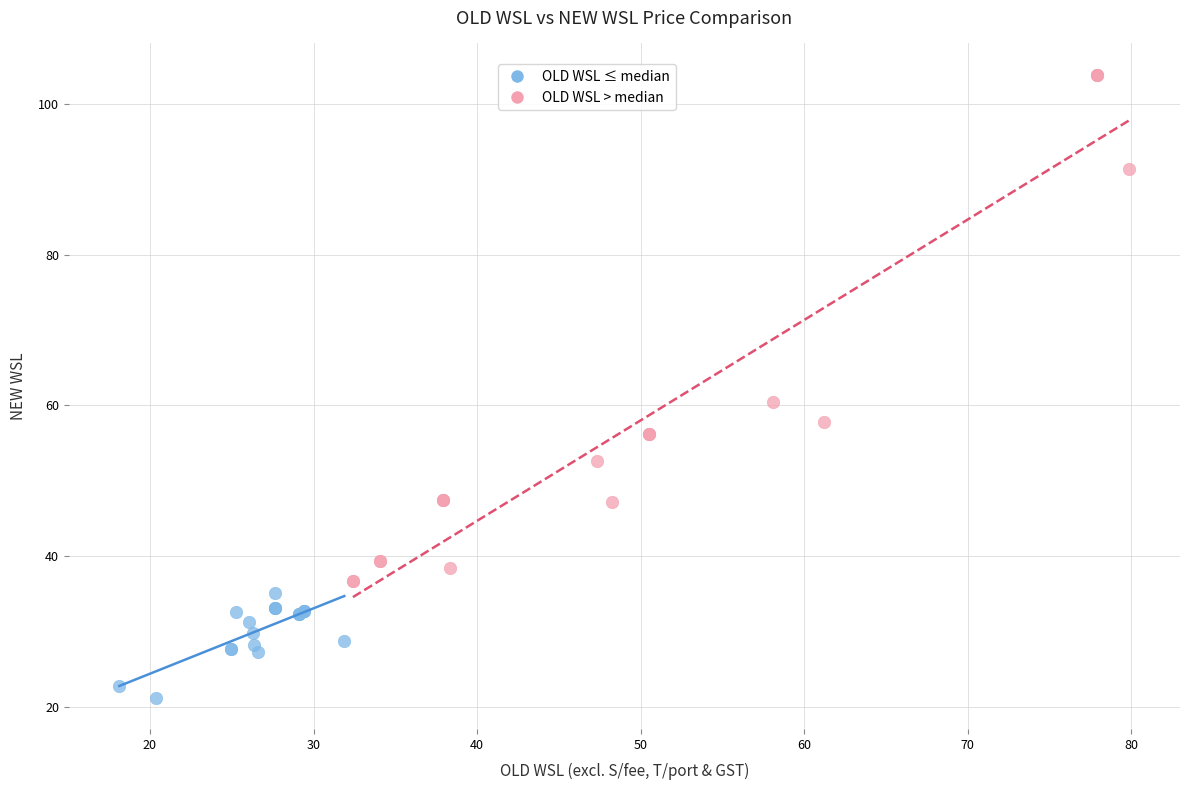

Which series has the widest spread of Y values?

OLD WSL > median